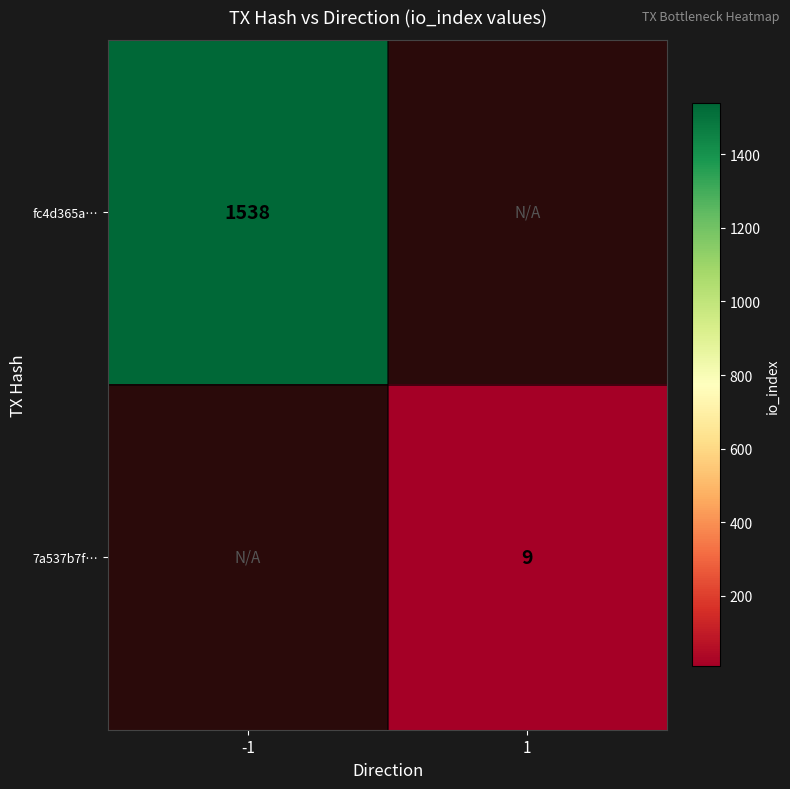

True or false: 7a537b7f… has a value of 9 at 1.

True